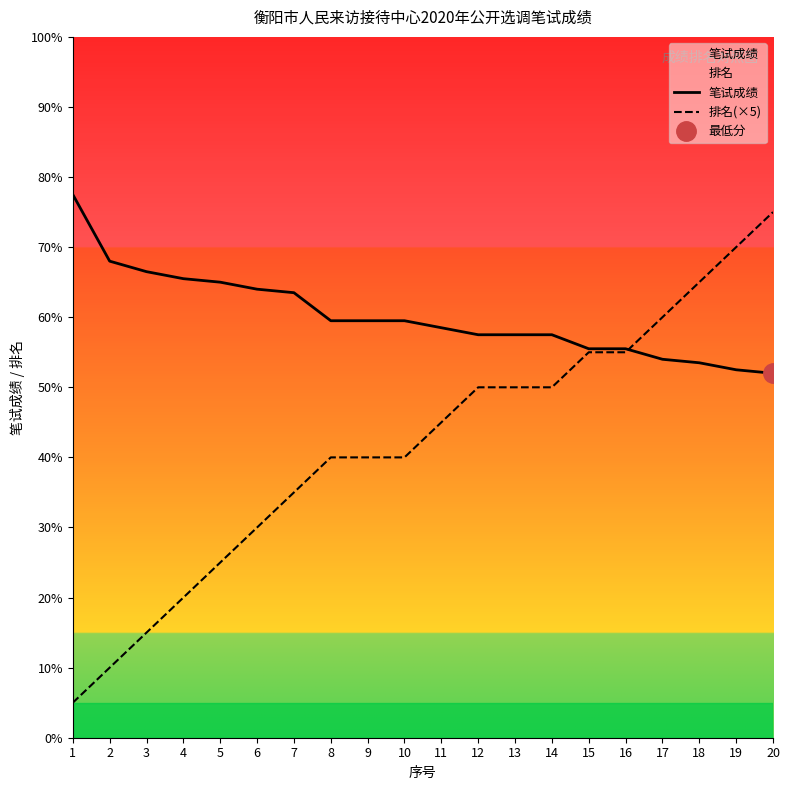

Where do 笔试成绩 and 排名(×5) first cross each other?

16 and 17